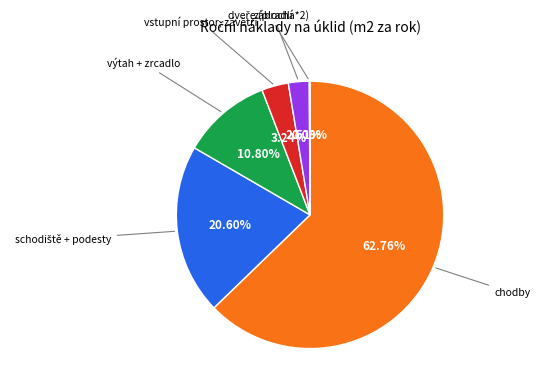

Is there any slice that represents more than half of the pie?

Yes